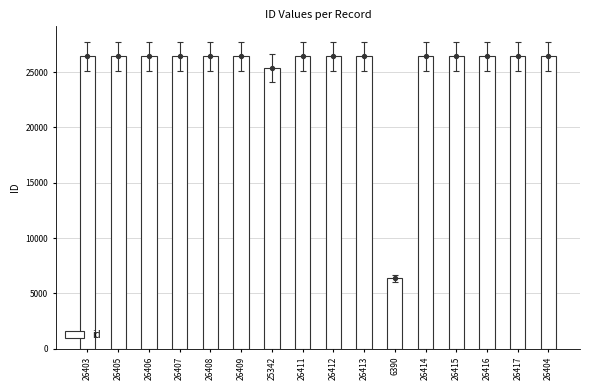

Between 26408 and 26403, which is larger?

26408